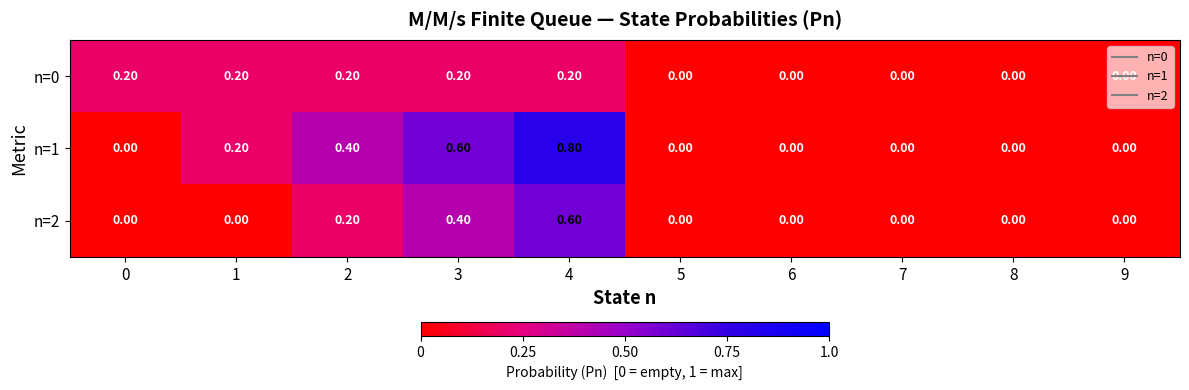

What is the sum of all n=0 values?

1.0